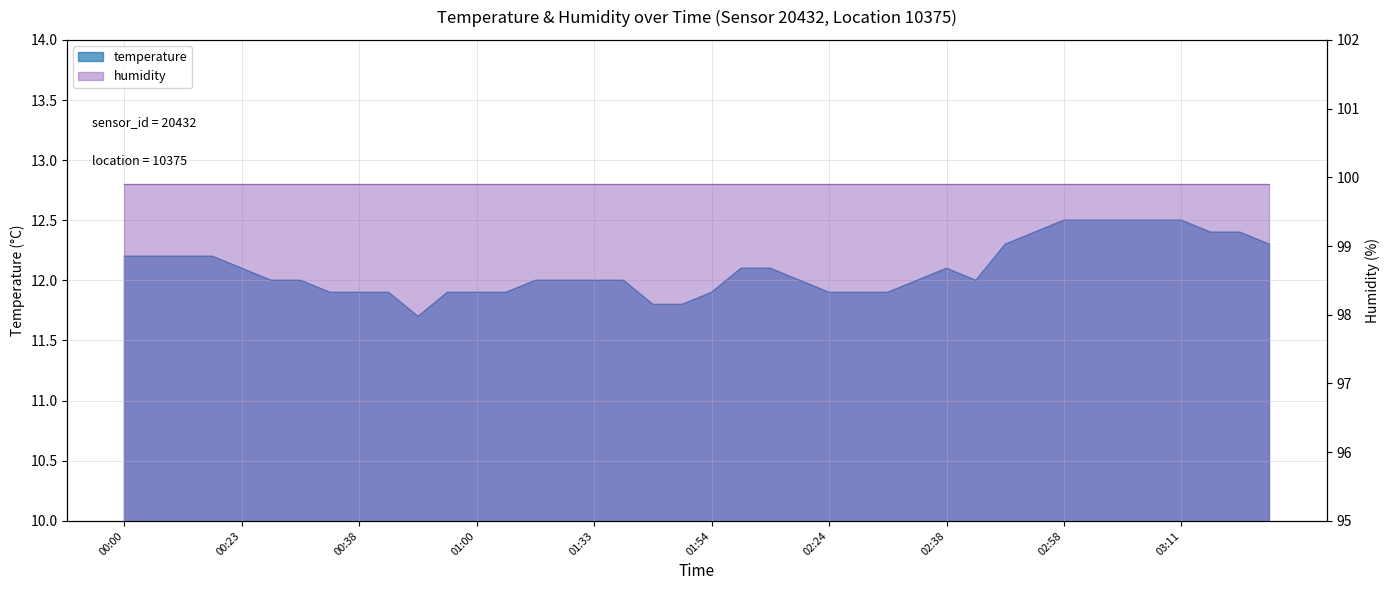

How many points are higher than both their immediate neighbors (excluding endpoints)?

1